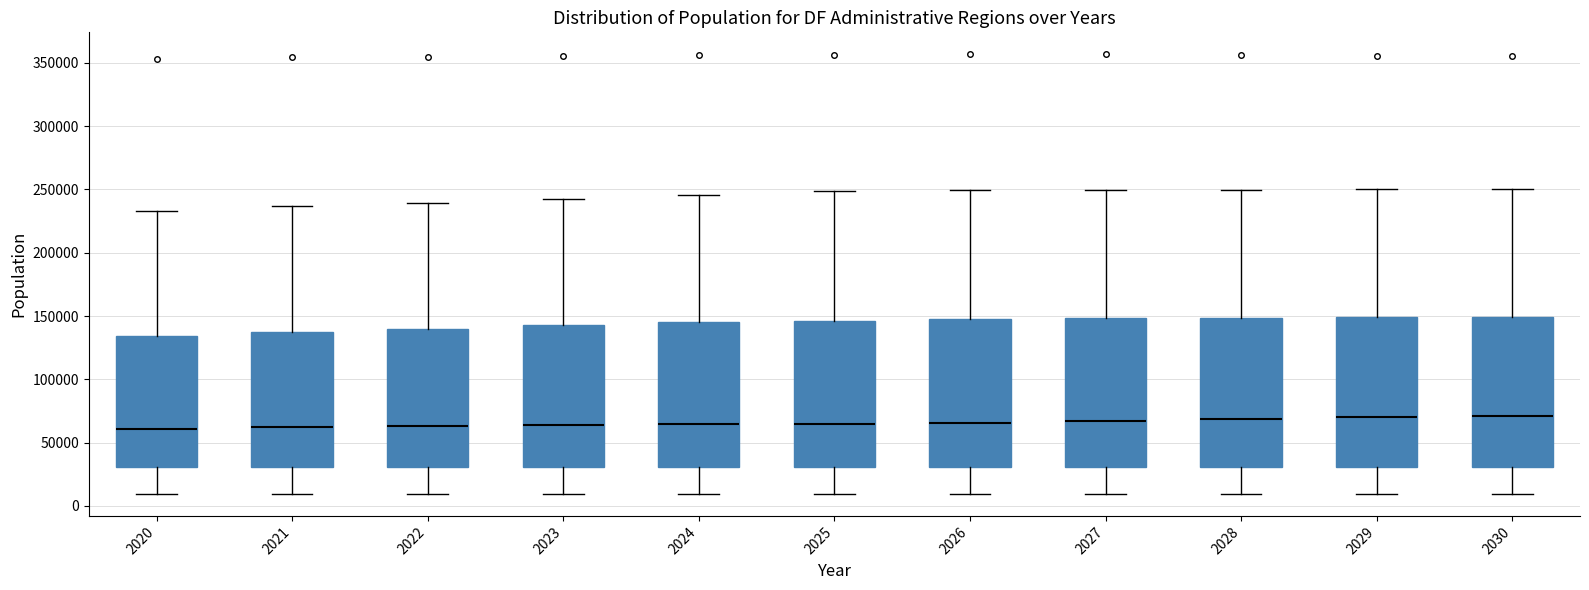

Reading left to right, transcribe this box plot: for each box, give where its median line is, the range the box spans, and where its two whiskers end, as read against the y-axis. The values are not printed on the chart, so give them approximately, as read against the axis.

2020: median 60000, box 30000 to 135000, whiskers 10000 to 235000
2021: median 60000, box 30000 to 140000, whiskers 10000 to 235000
2022: median 65000, box 30000 to 140000, whiskers 10000 to 240000
2023: median 65000, box 30000 to 145000, whiskers 10000 to 245000
2024: median 65000, box 30000 to 145000, whiskers 10000 to 245000
2025: median 65000, box 30000 to 145000, whiskers 10000 to 250000
2026: median 65000, box 30000 to 150000, whiskers 10000 to 250000
2027: median 65000, box 30000 to 150000, whiskers 10000 to 250000
2028: median 70000, box 30000 to 150000, whiskers 10000 to 250000
2029: median 70000, box 30000 to 150000, whiskers 10000 to 250000
2030: median 70000, box 30000 to 150000, whiskers 10000 to 250000